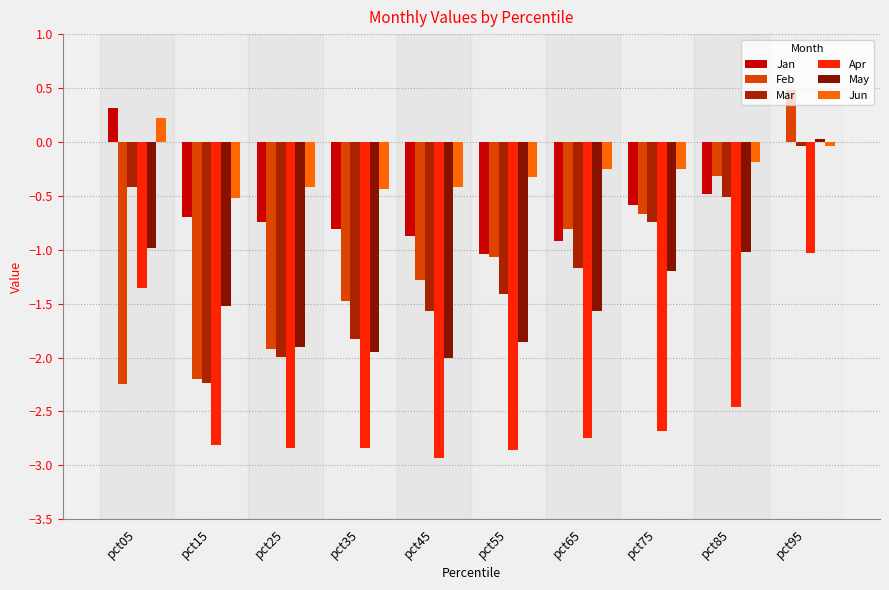

How many groups of bars are there?

10